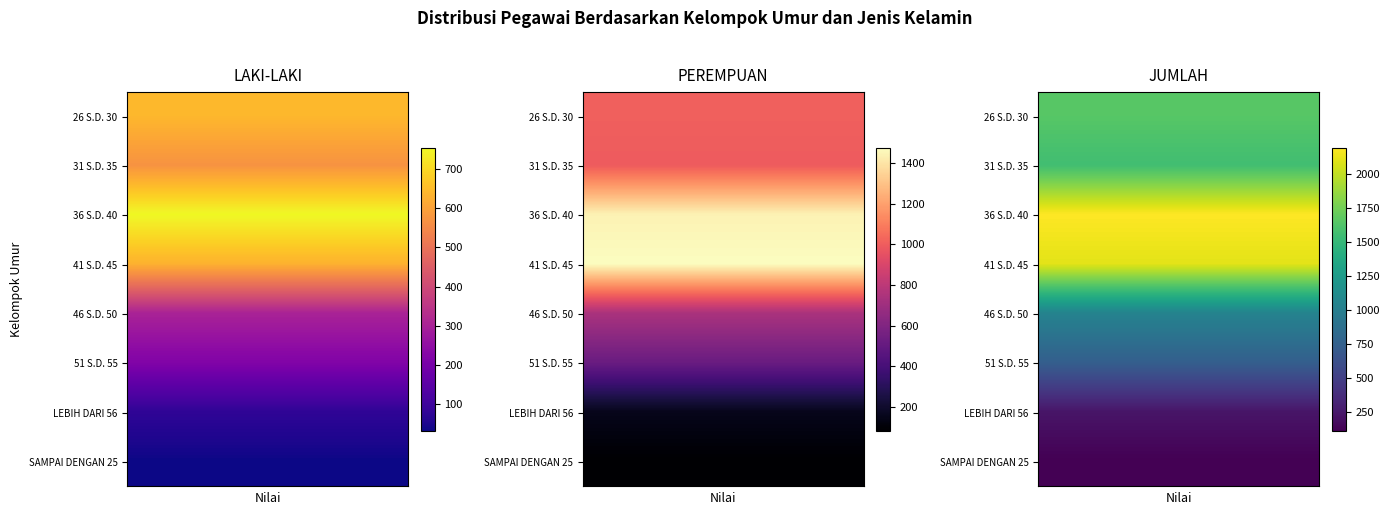

Is it true that LAKI-LAKI equals 219 at 51 S.D. 55?

True